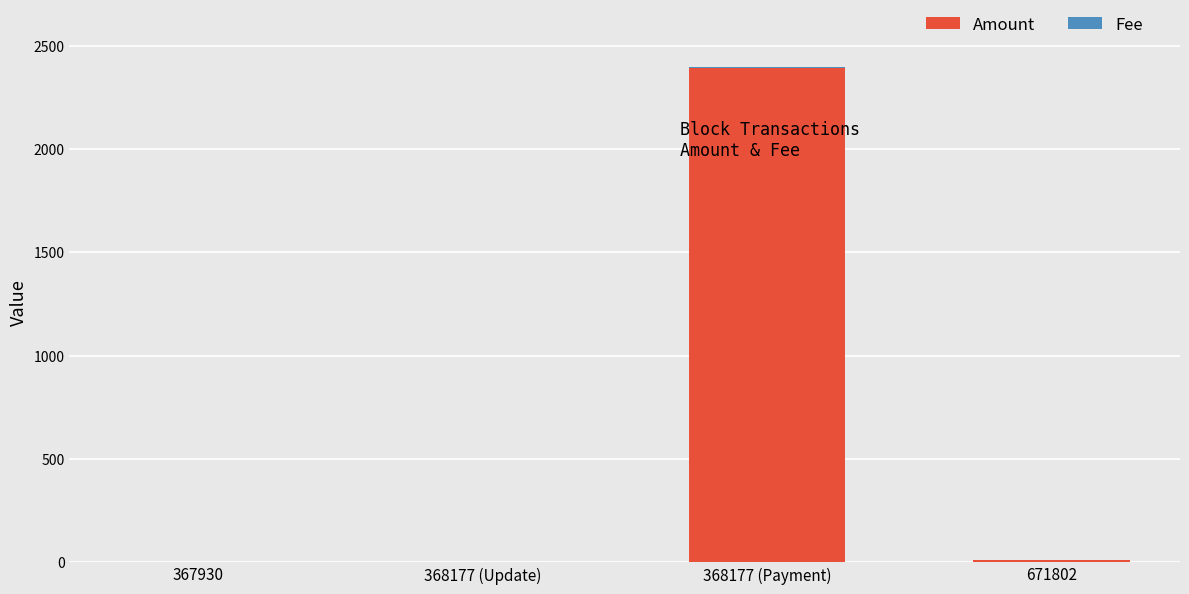

The Amount series shows 2394.4 at 368177 (Payment). True or false?

True